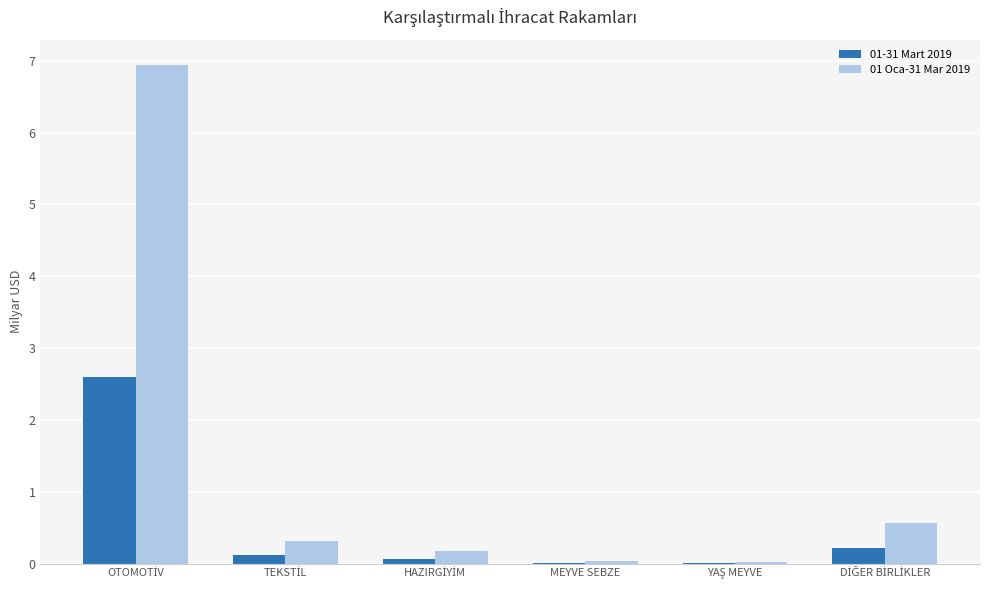

Which series has the largest total across all categories?

01 Oca-31 Mar 2019